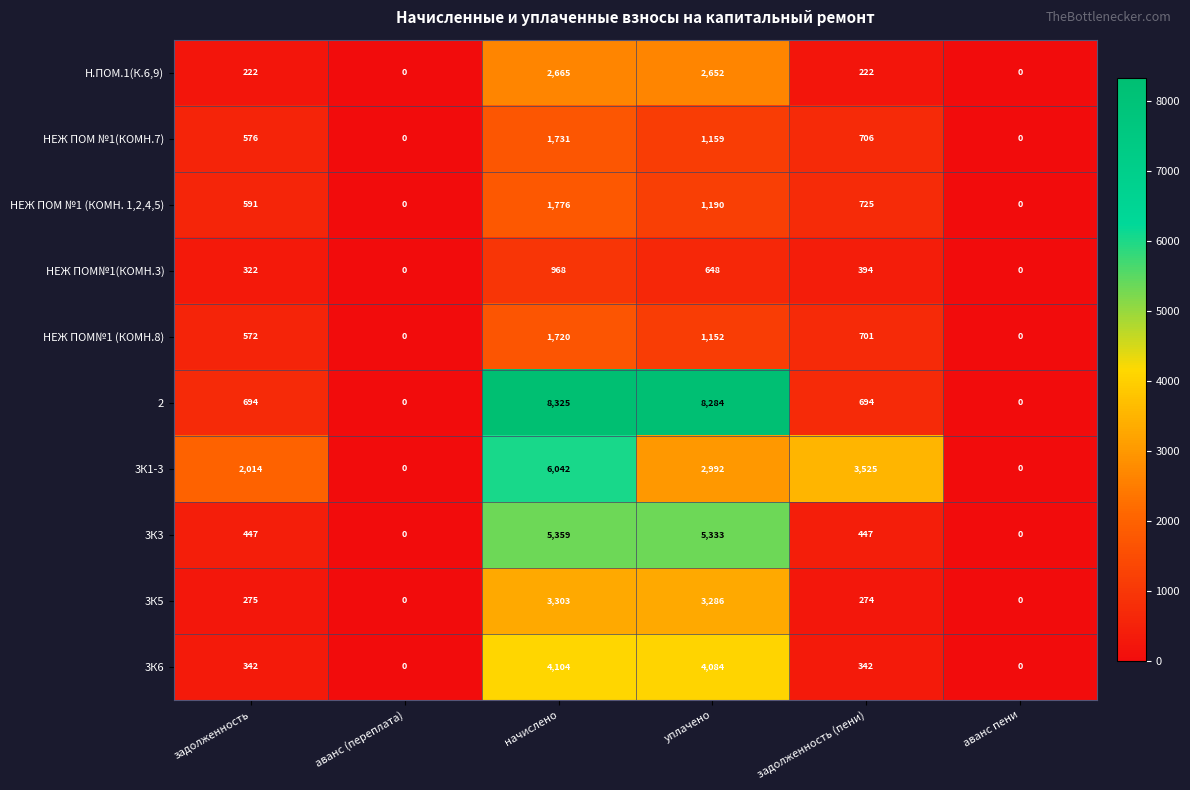

The value of НЕЖ ПОМ№1 (КОМН.8) at задолженность (пени) is 701. True or false?

True